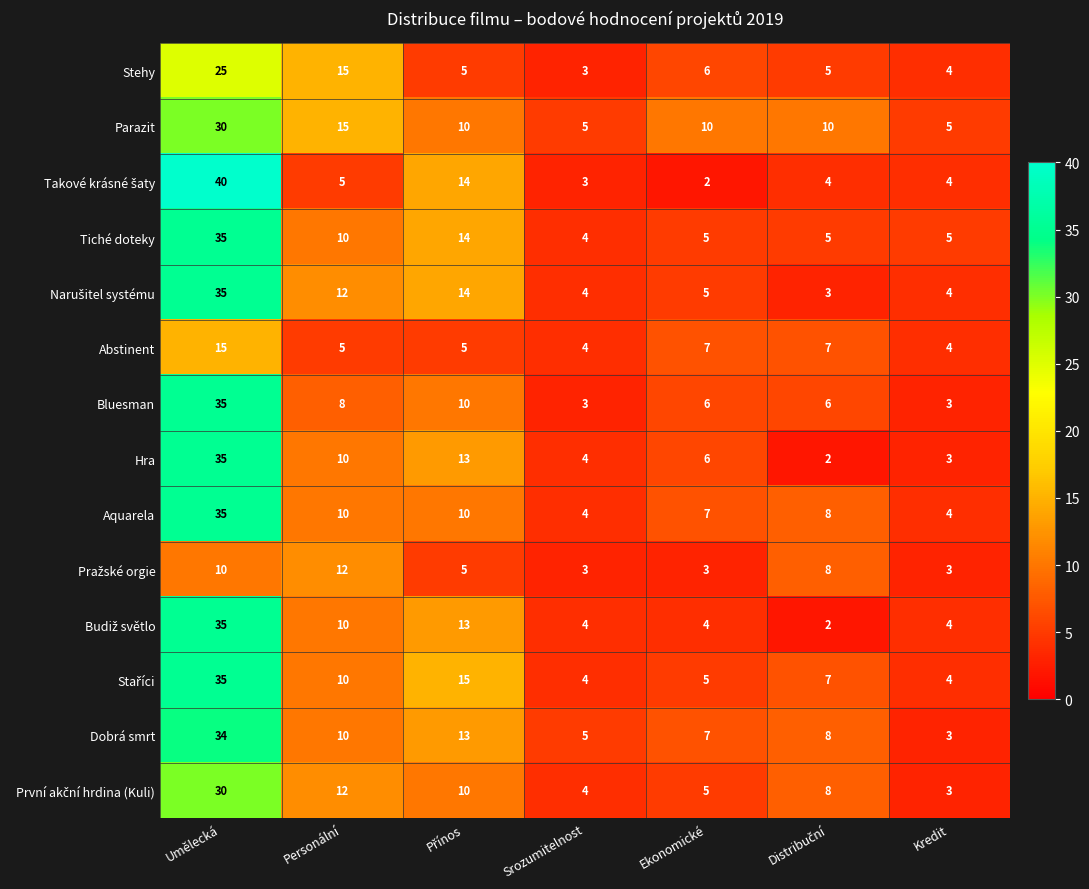

What is the difference between the Dobrá smrt values at Ekonomické and Personální?

3